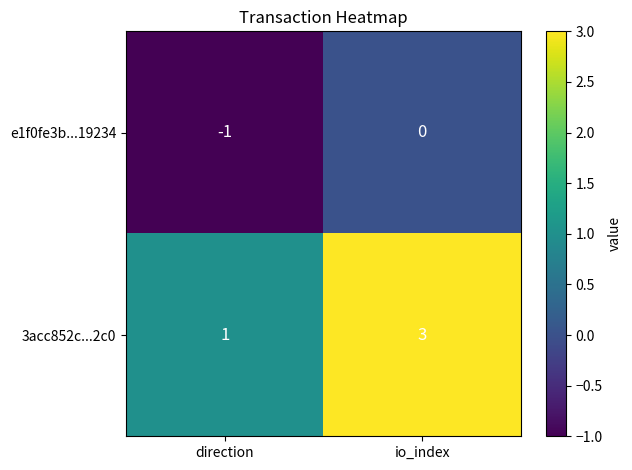

Which category has the highest value in the 3acc852c...2c0 series?

io_index